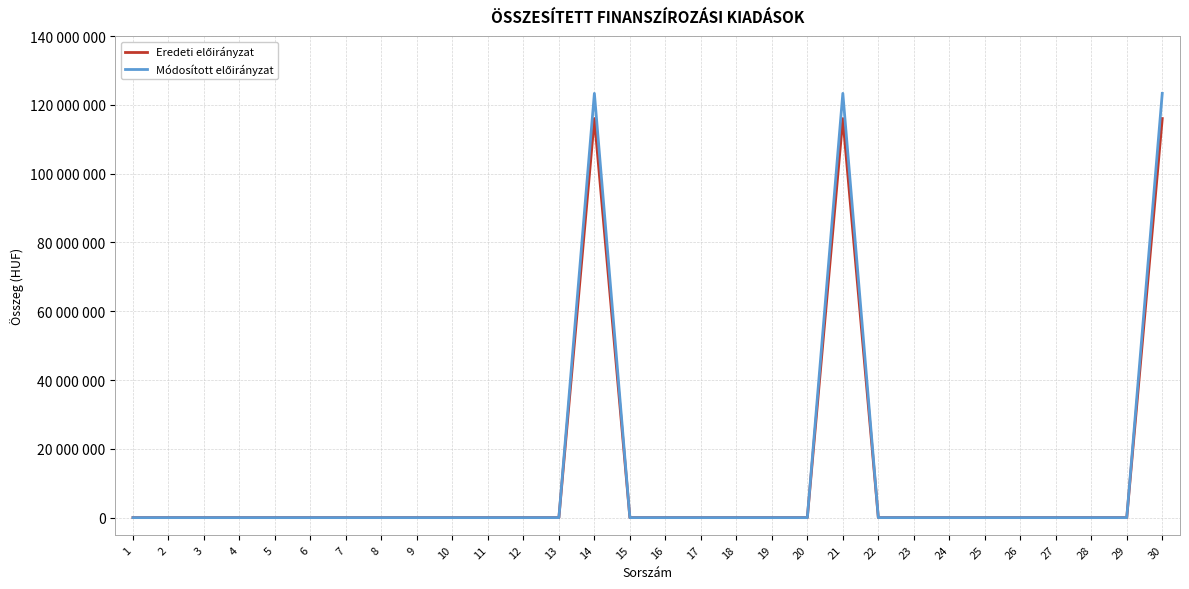

Does the chart have visible grid lines?

Yes